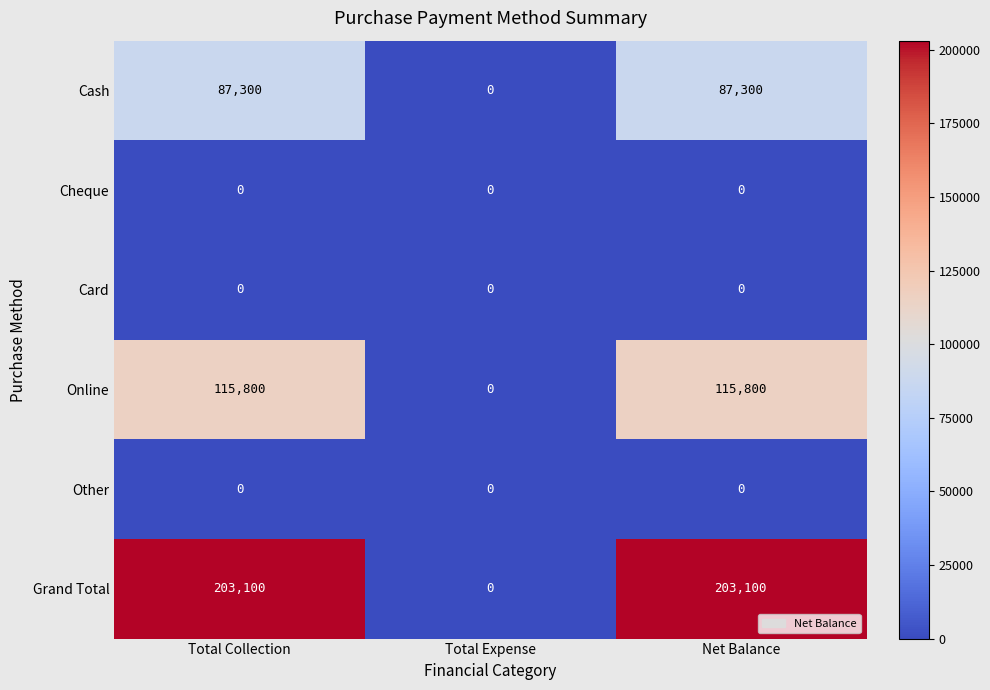

Reading left to right, transcribe all the data shown in this chart.

Cash: Total Collection=87300	Total Expense=0	Net Balance=87300
Cheque: Total Collection=0	Total Expense=0	Net Balance=0
Card: Total Collection=0	Total Expense=0	Net Balance=0
Online: Total Collection=115800	Total Expense=0	Net Balance=115800
Other: Total Collection=0	Total Expense=0	Net Balance=0
Grand Total: Total Collection=203100	Total Expense=0	Net Balance=203100